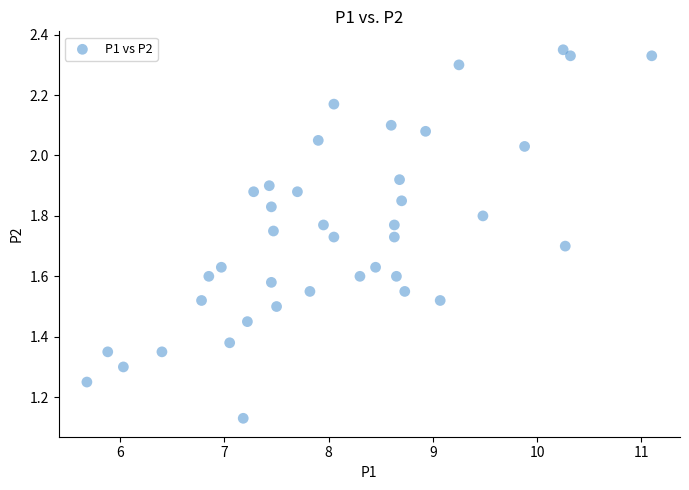

What is the range of X values (max minus min)?

5.4